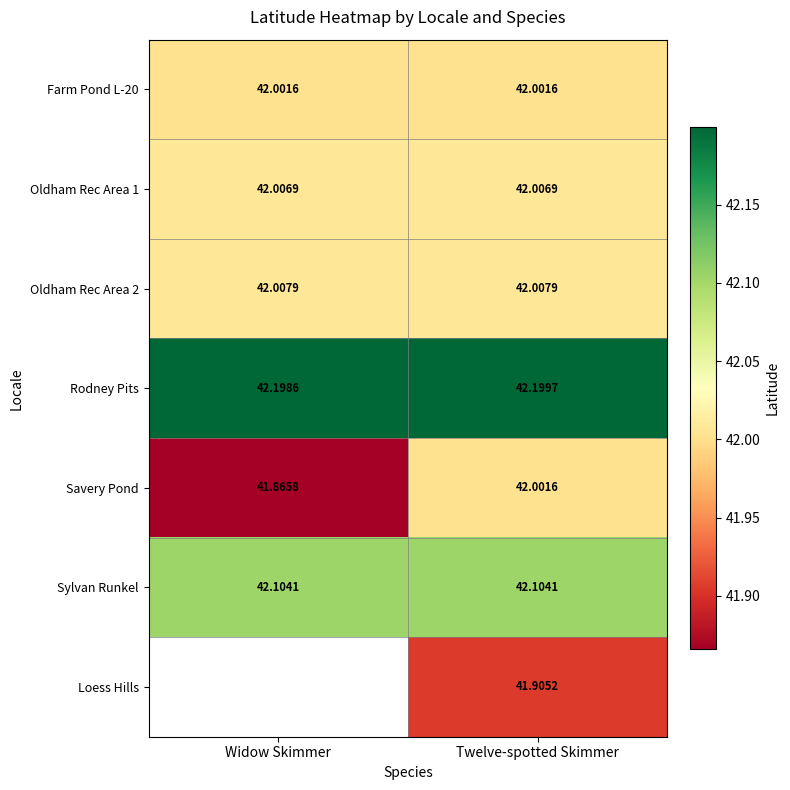

At which label is Rodney Pits closest to 42?

Widow Skimmer